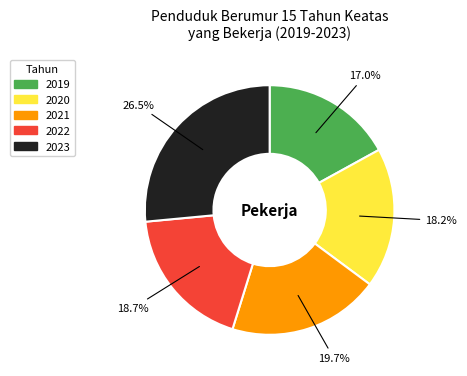

Which has a higher value, 2023 or 2021?

2023